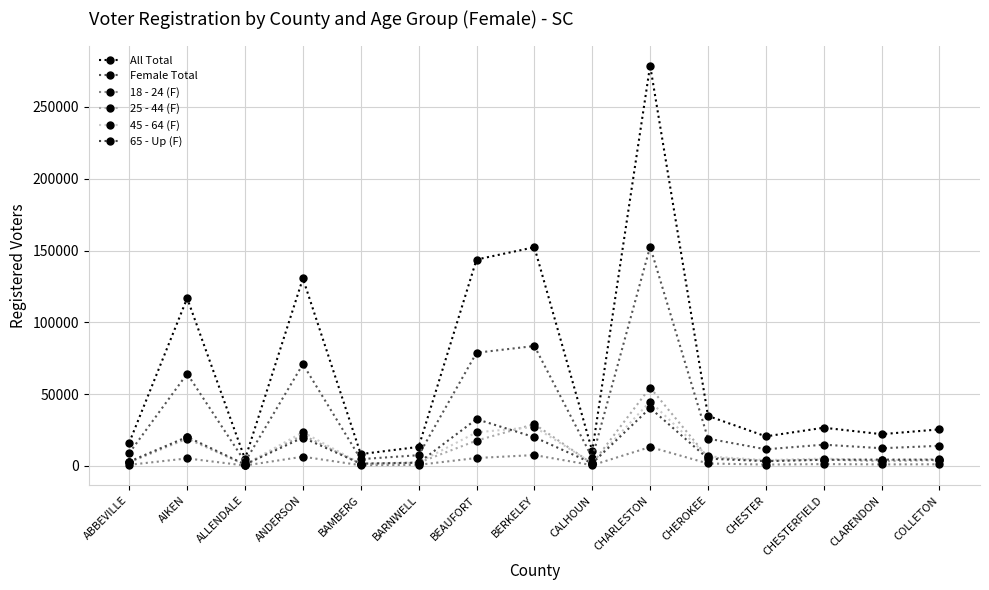

How many lines are shown in the chart?

6